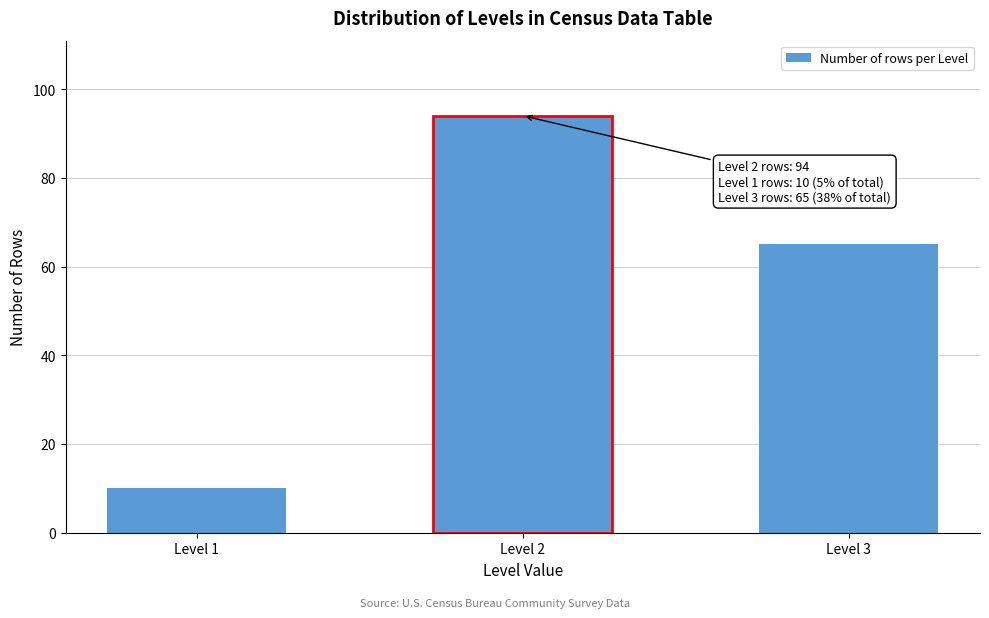

Reading right to left, what are all the values shown in this chart?

Level 3=65	Level 2=94	Level 1=10